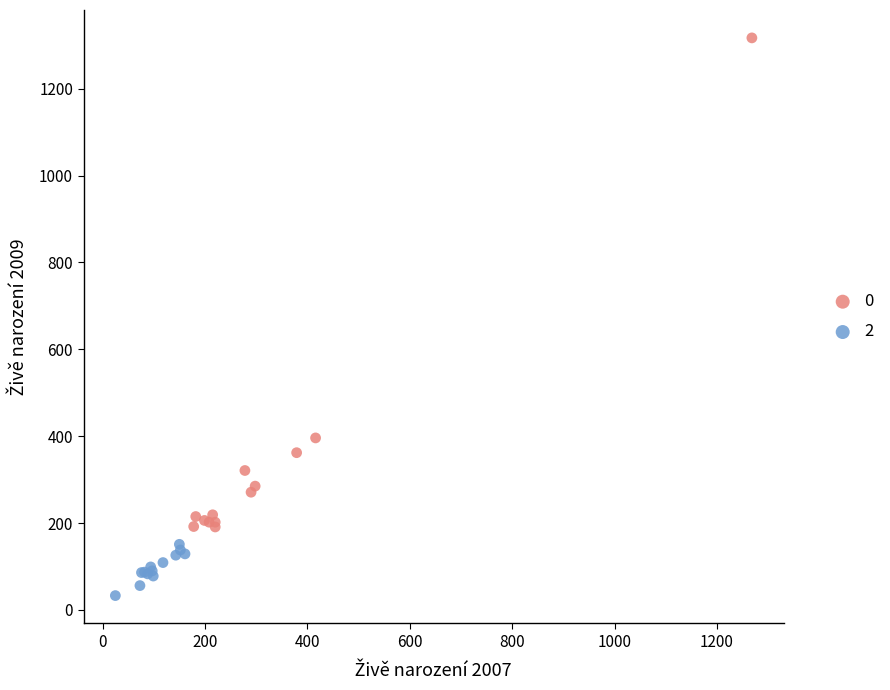

What are all the series names shown in the legend?

0, 2